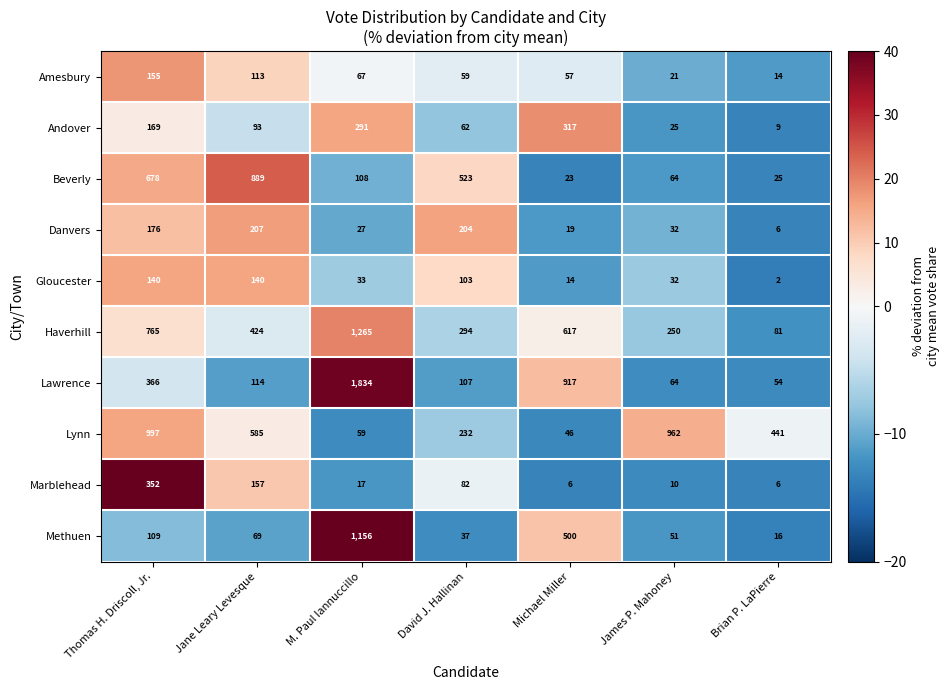

True or false: Haverhill has a value of 765 at Thomas H. Driscoll, Jr..

True